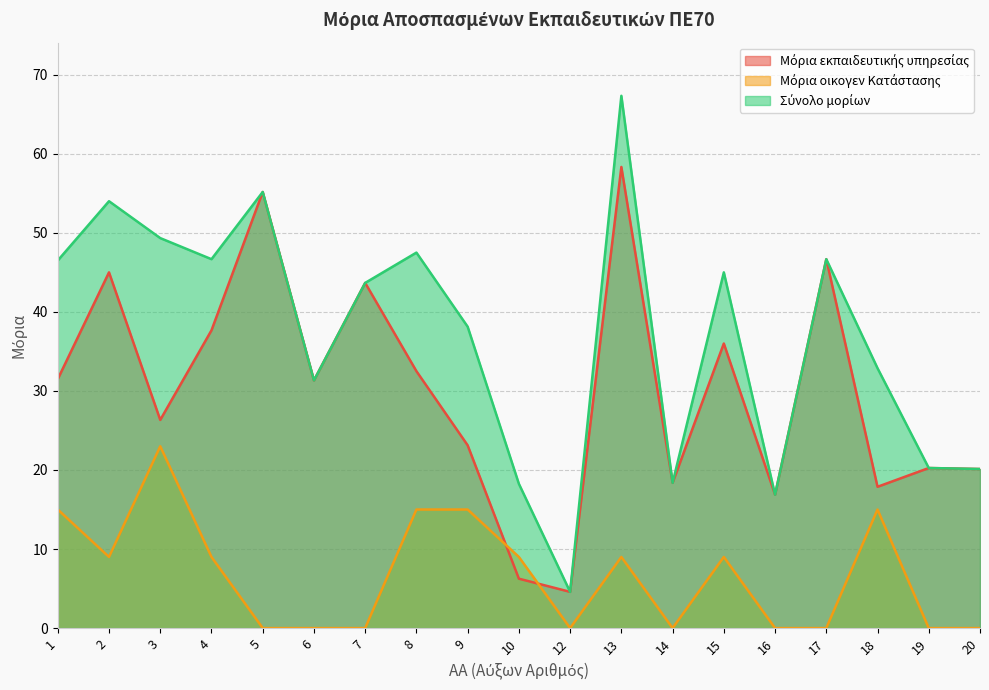

Which series has the widest spread of values?

Σύνολο μορίων